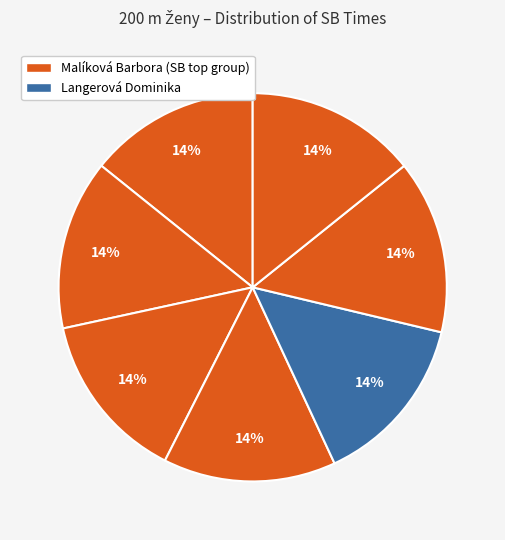

Count the number of slices in the pie.

7